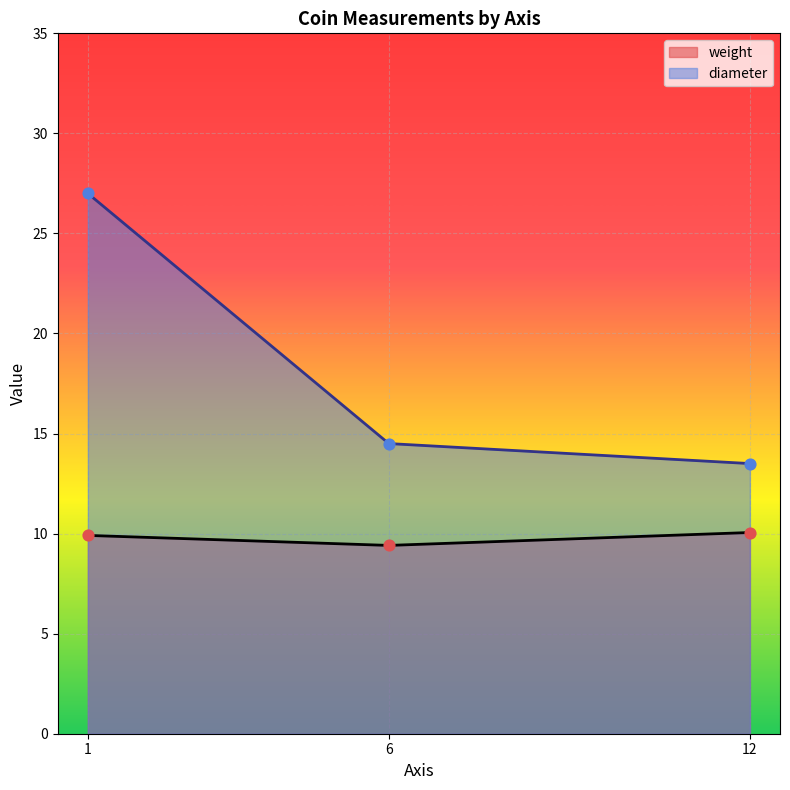

What are all the series names shown in the legend?

weight, diameter